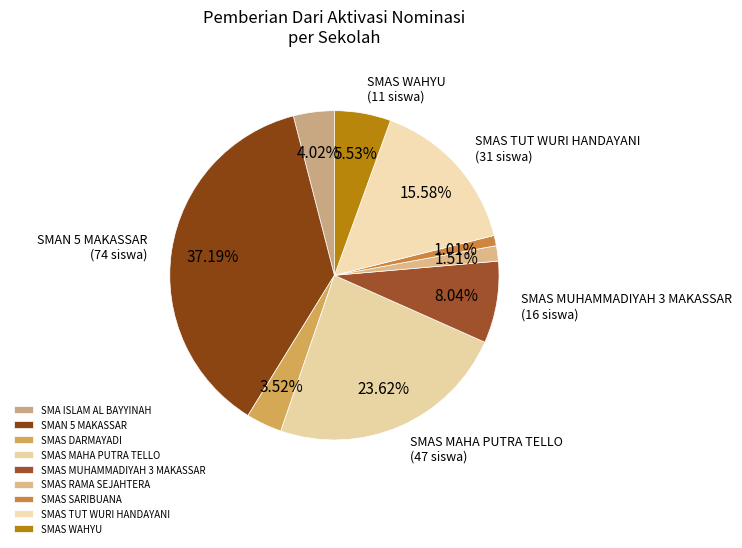

How much of the chart is everything except SMAS MAHA PUTRA TELLO?

76.4%